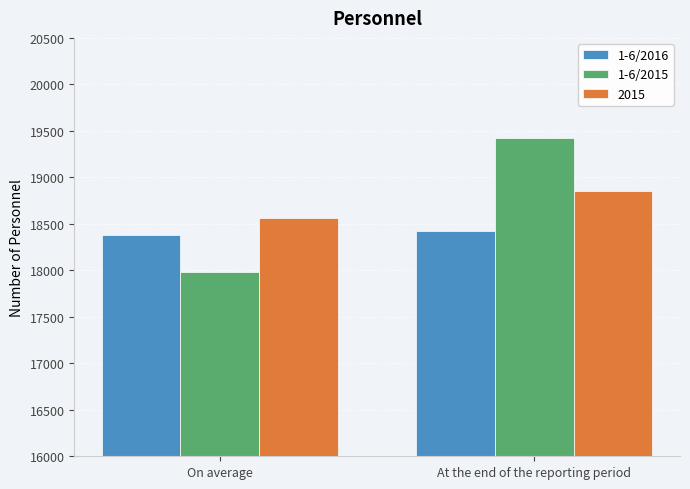

True or false: 1-6/2016 has a value of 12832 at At the end of the reporting period.

False